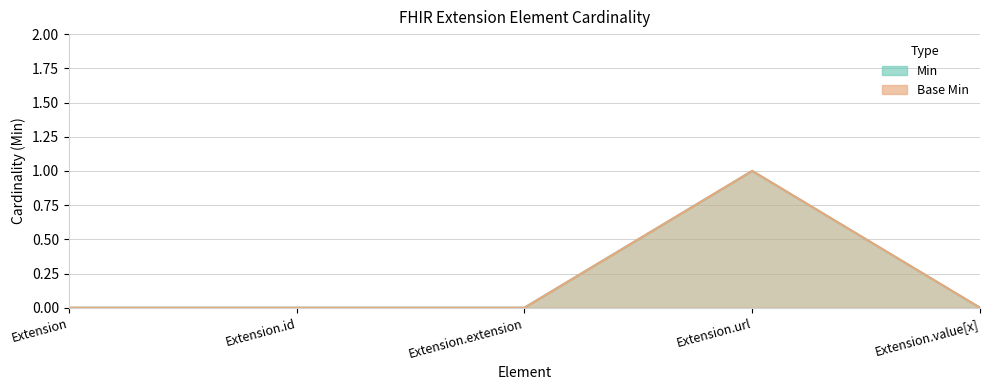

Does the chart have visible grid lines?

Yes